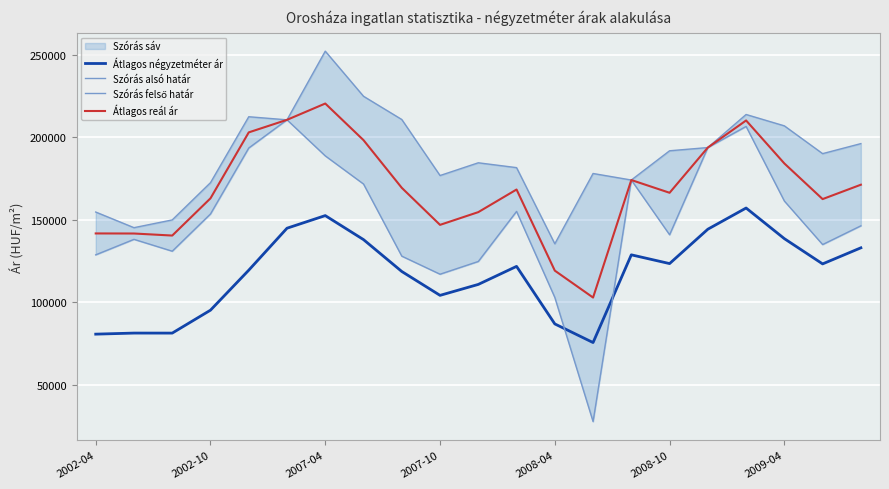

In Szórás felső határ, how many points are higher than both neighbors (excluding endpoints)?

5